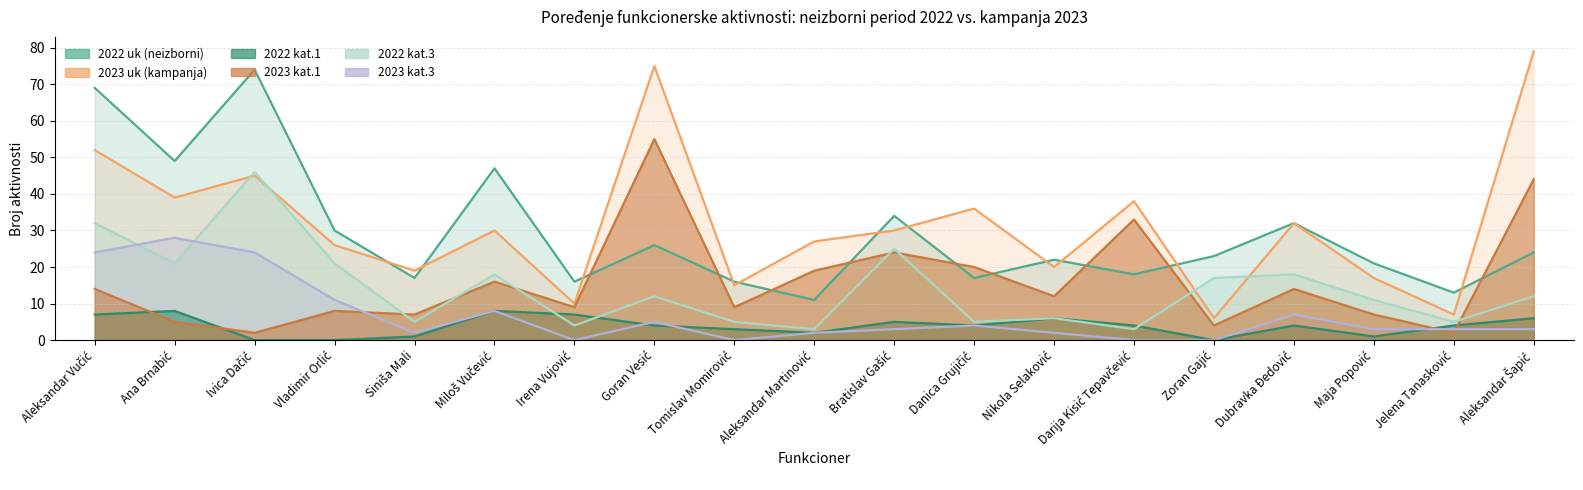

Does the chart display data point markers on the line(s)?

No